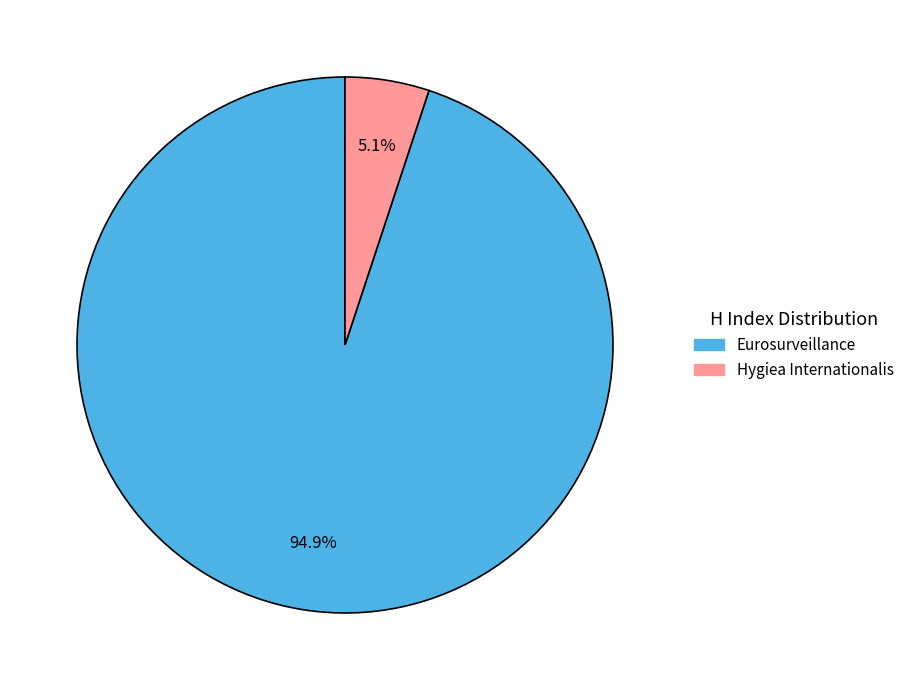

Is it true that Eurosurveillance is 95% of the pie?

True